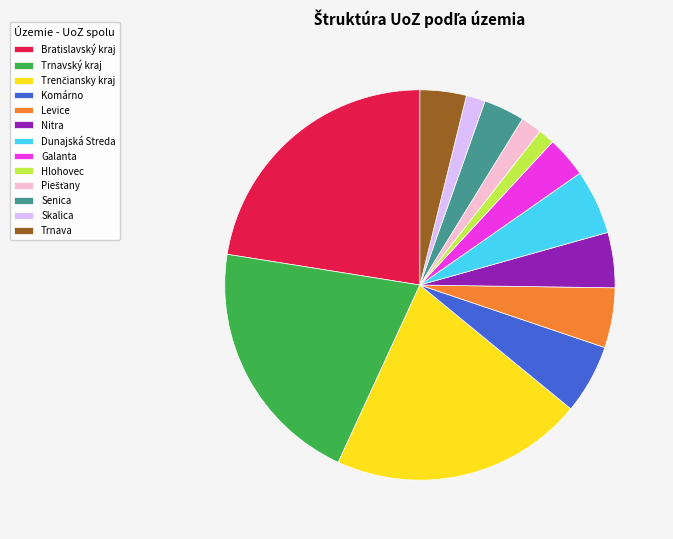

Is it true that Galanta is 3% of the pie?

True